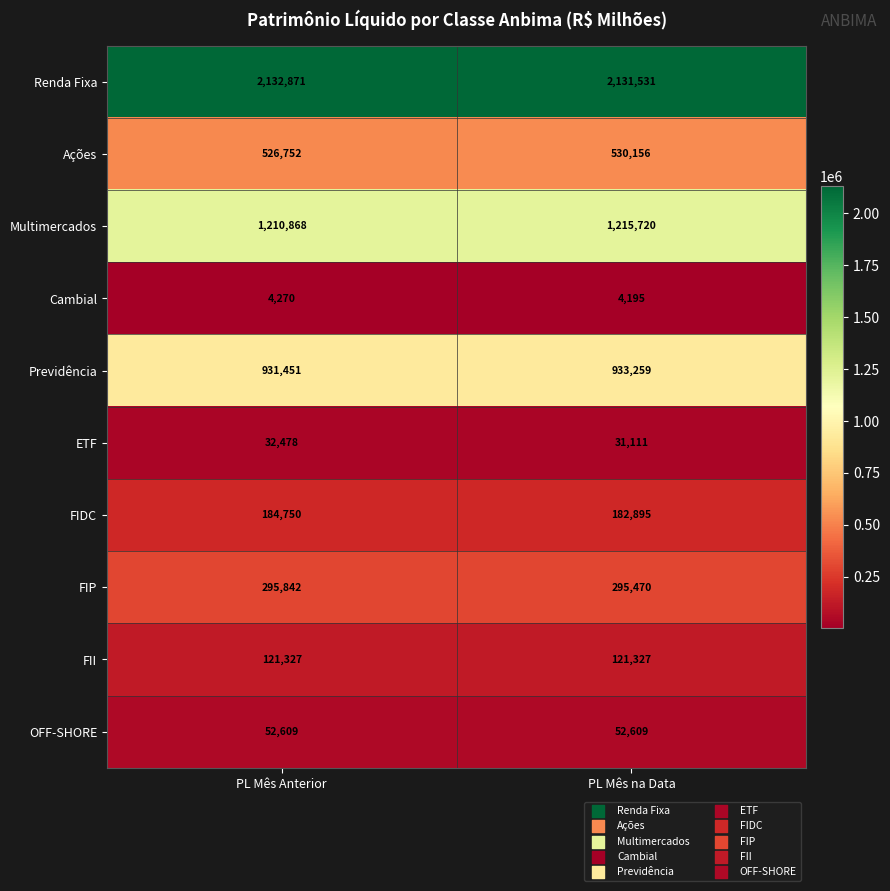

Is the value of FIP at PL Mês na Data greater than the value of ETF at PL Mês na Data?

Yes